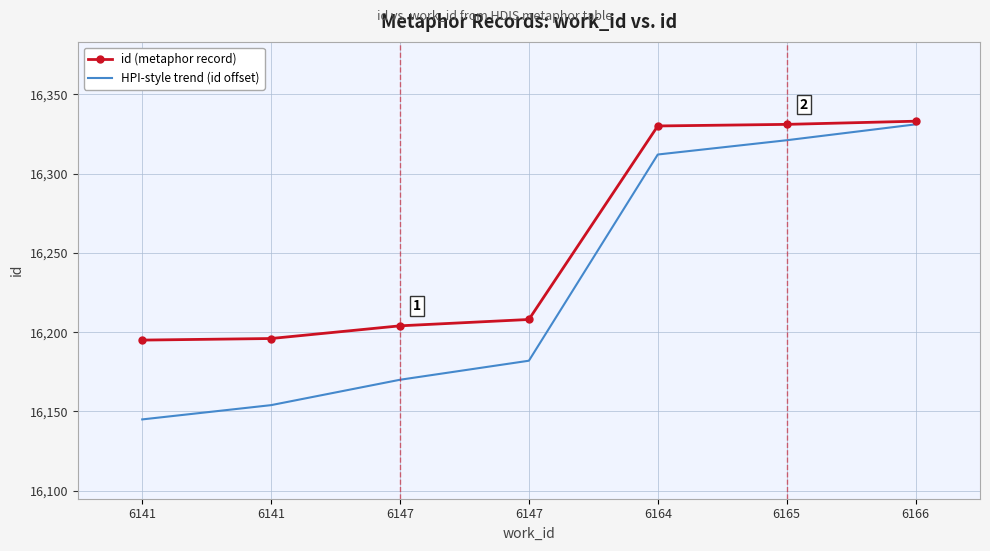

List the series in order of their peak value, highest first.

id (metaphor record), HPI-style trend (id offset)